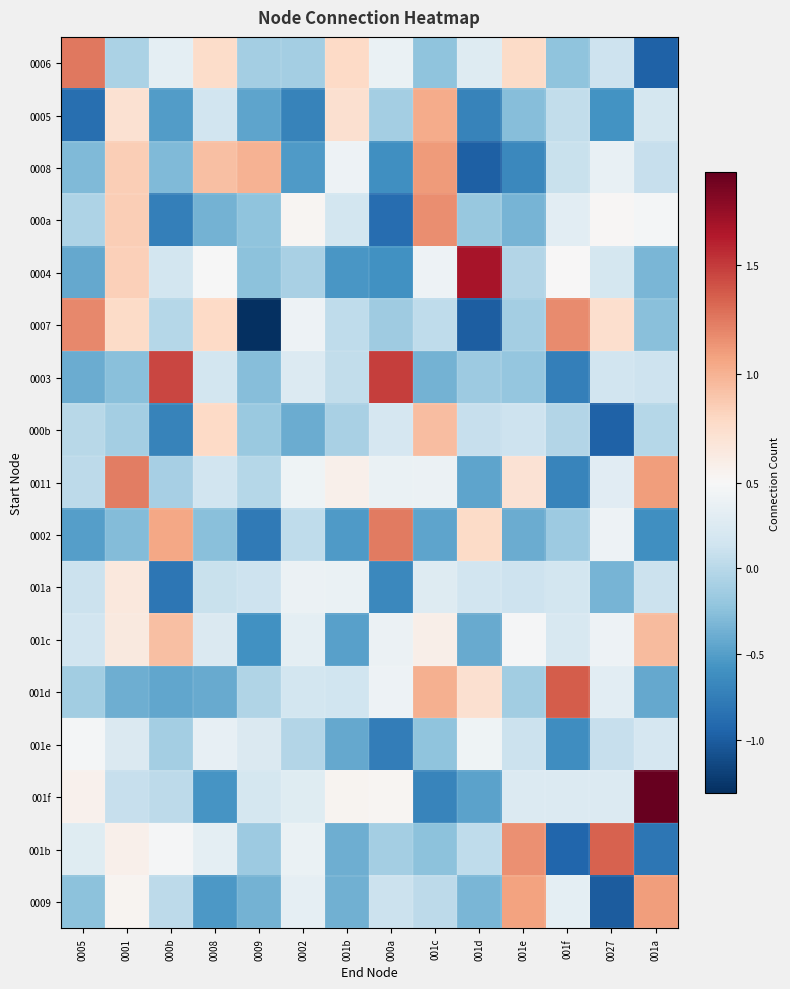

What is the greatest value displayed?

1.9